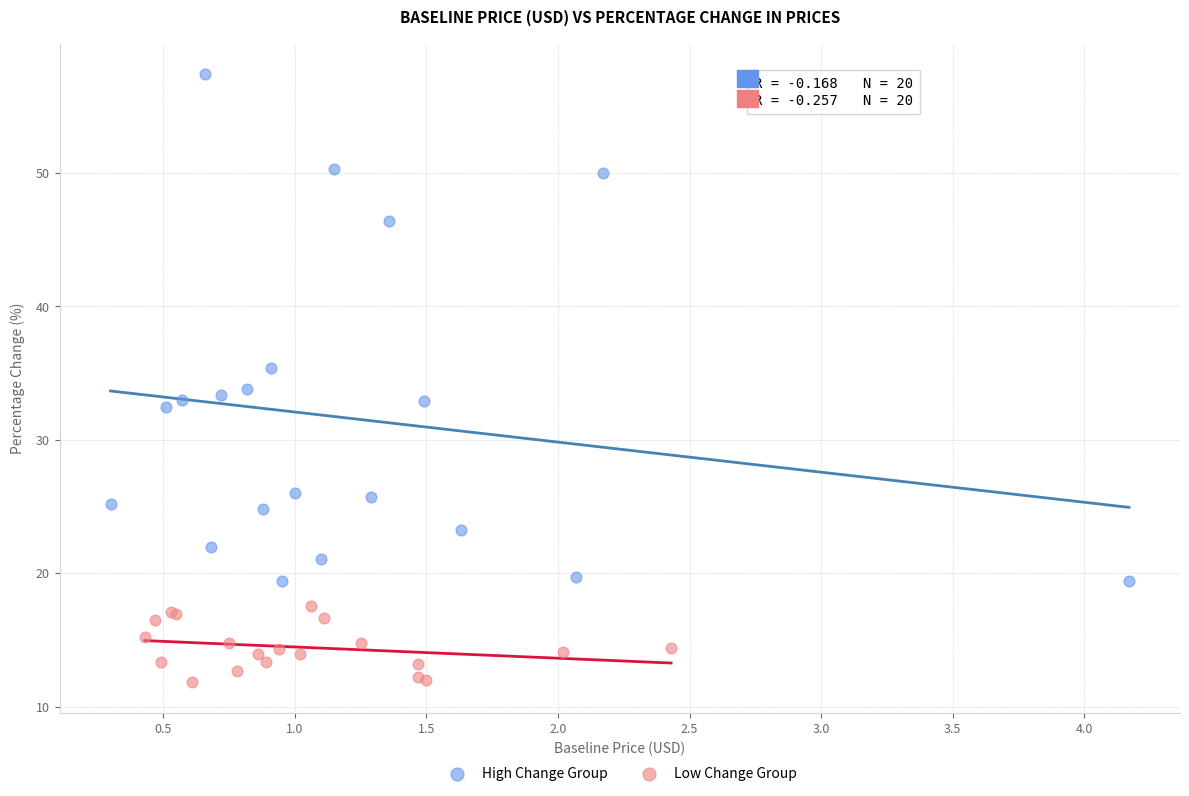

What are all the series names shown in the legend?

High Change Group, Low Change Group